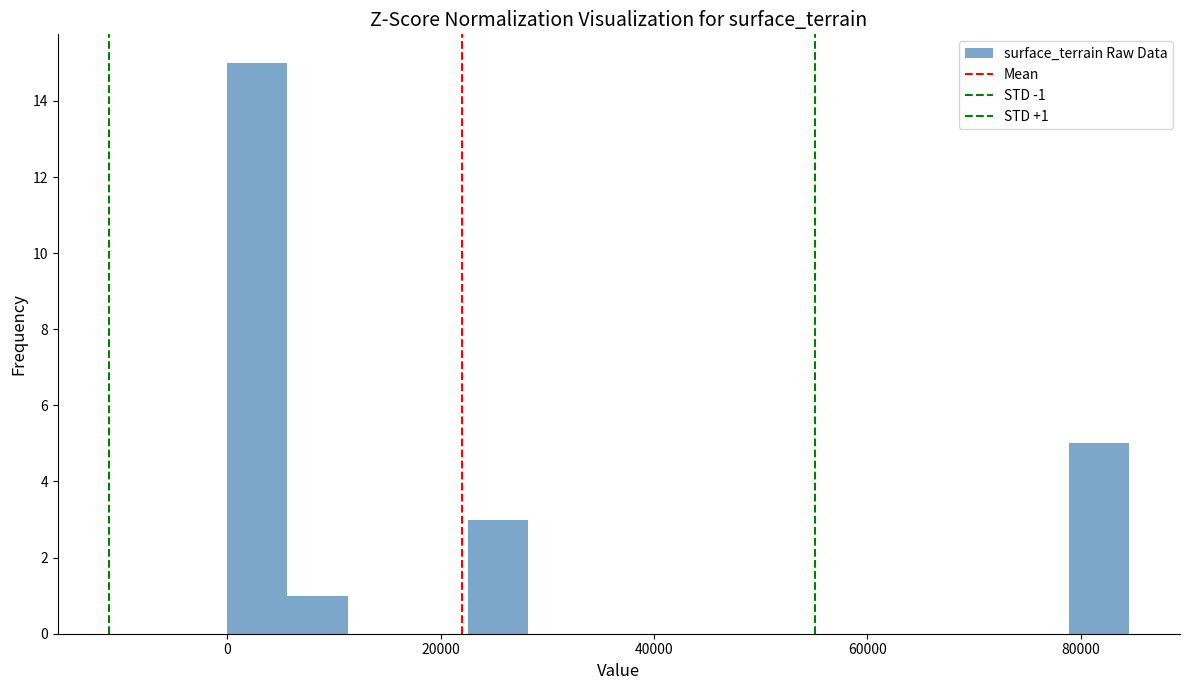

Read against the x-axis, roughly where is the centre of the tallest bar?

2000